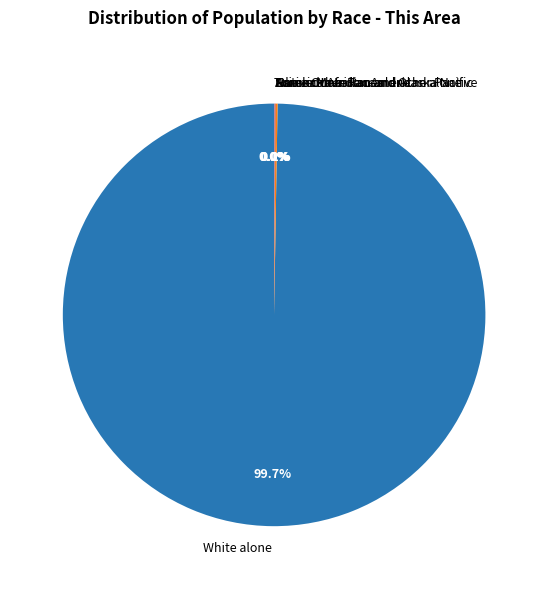

Which category has the biggest portion of the pie?

White alone